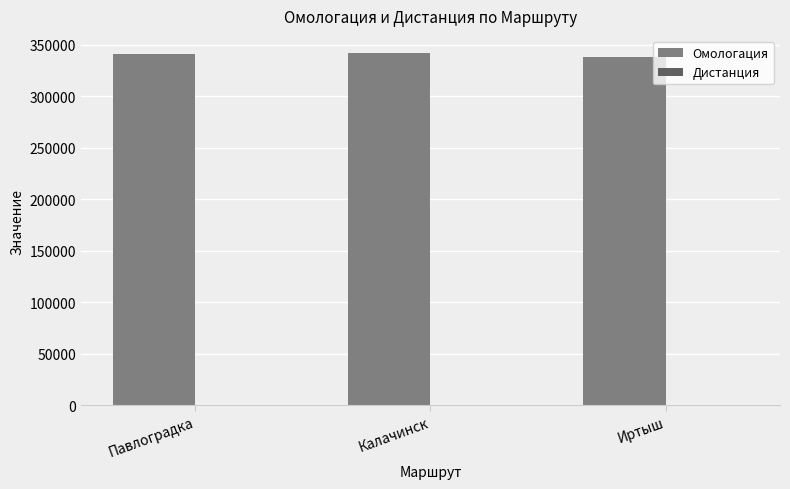

The value of Омологация at Иртыш is 337924. True or false?

True